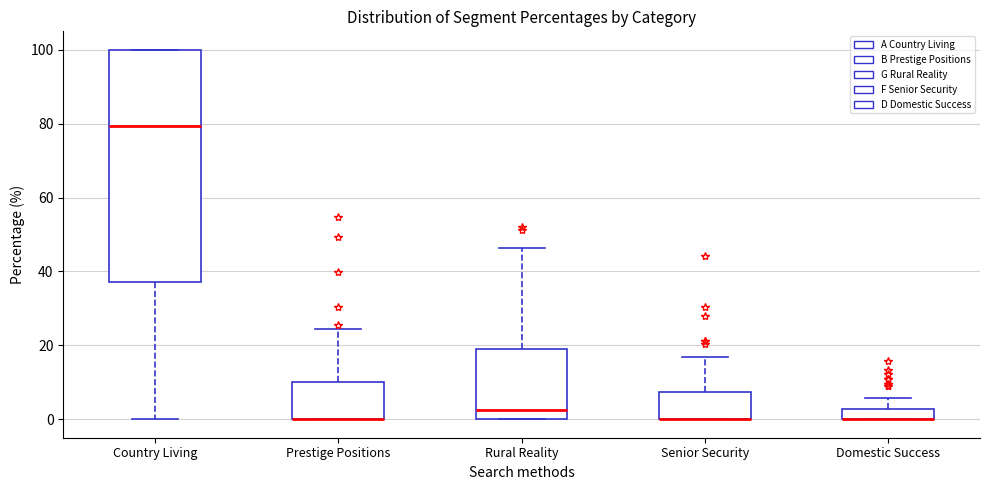

Comparing the boxes themselves (not the whiskers), which one is the tallest?

Country Living